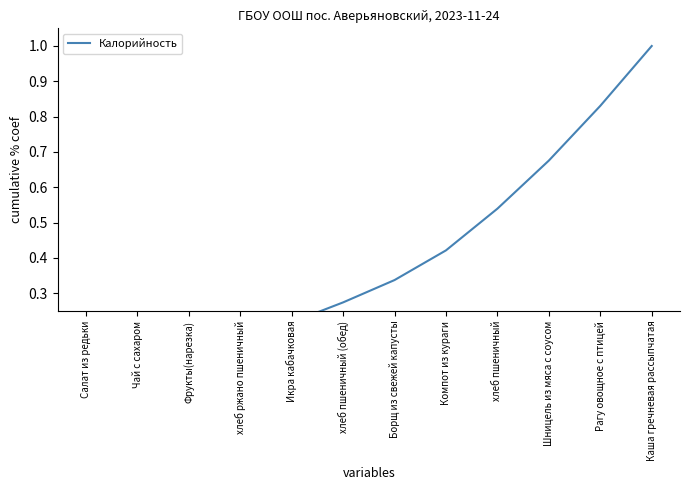

Which has a higher value, Шницель из мяса с соусом or Компот из кураги?

Шницель из мяса с соусом